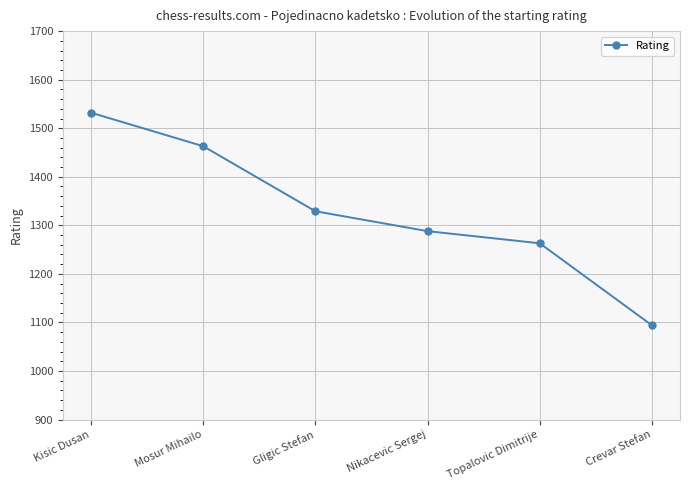

List the labels in order of value, smallest first.

Crevar Stefan, Topalovic Dimitrije, Nikacevic Sergej, Gligic Stefan, Mosur Mihailo, Kisic Dusan